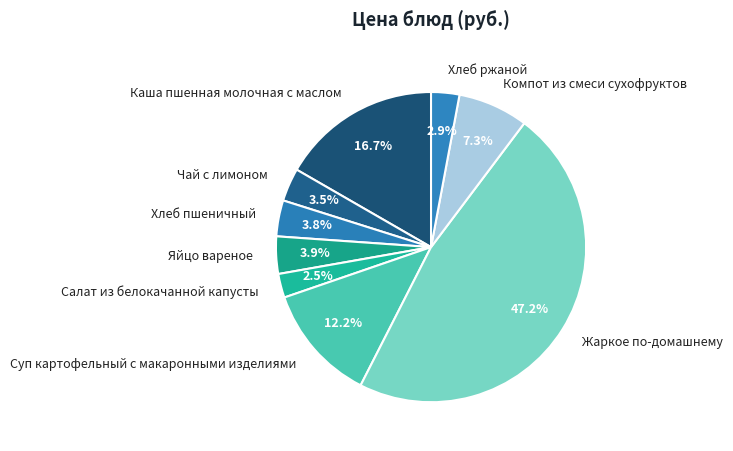

To the nearest percent, what is the difference between the largest and smallest slice percentages?

45%